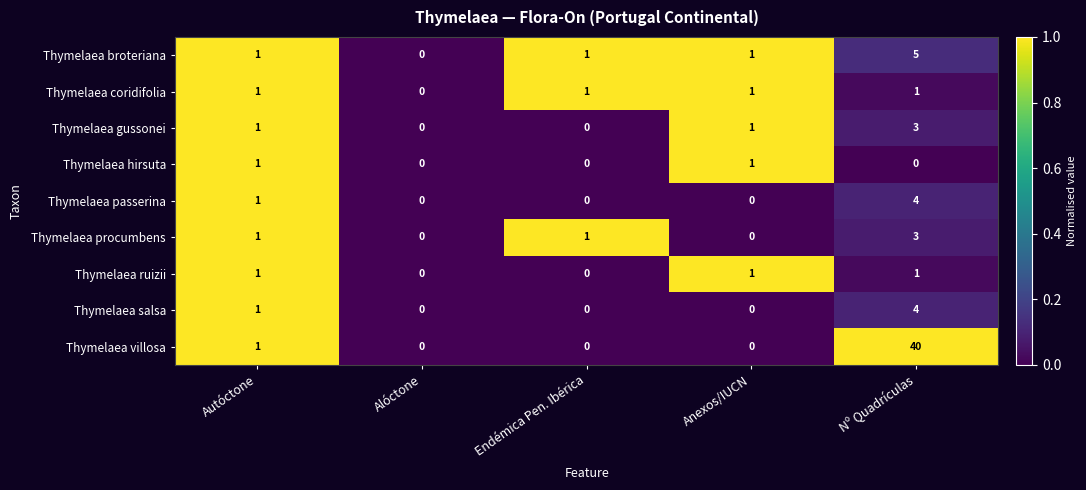

What is the highest value of the Thymelaea gussonei series?

3